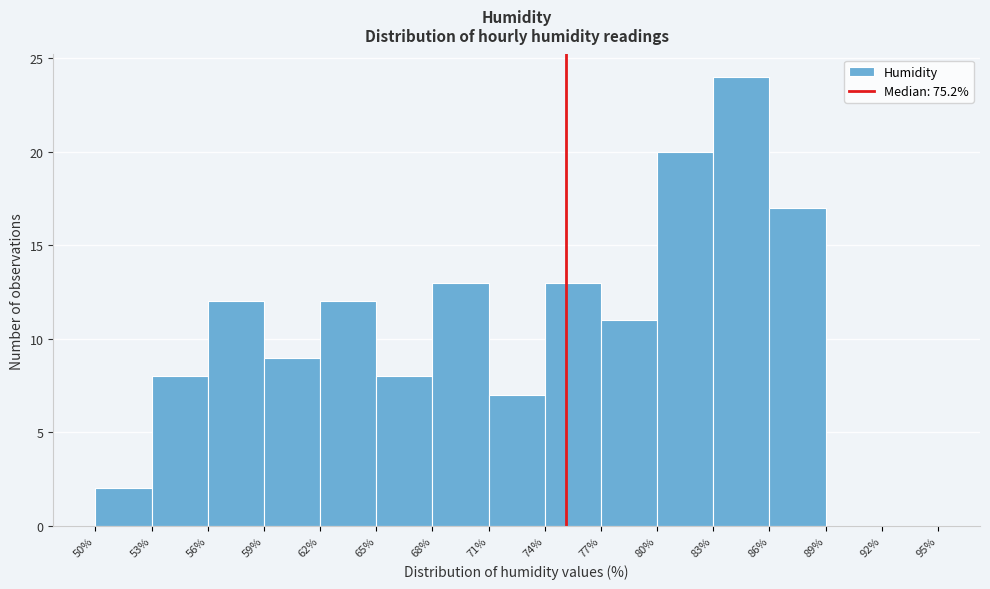

Over which range of the x-axis is the bar tallest?

83% to 86%